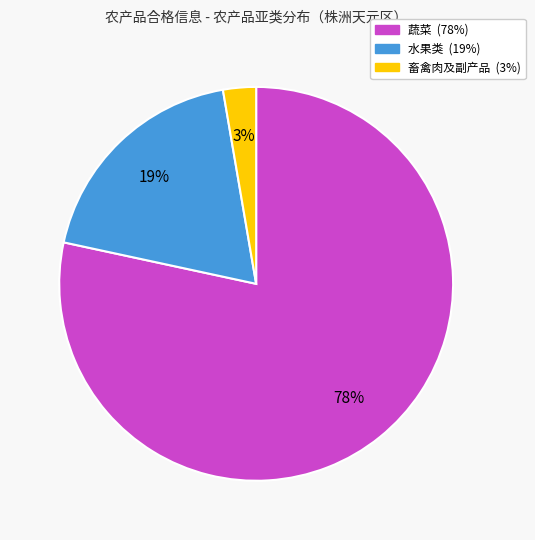

Which category has the biggest portion of the pie?

蔬菜